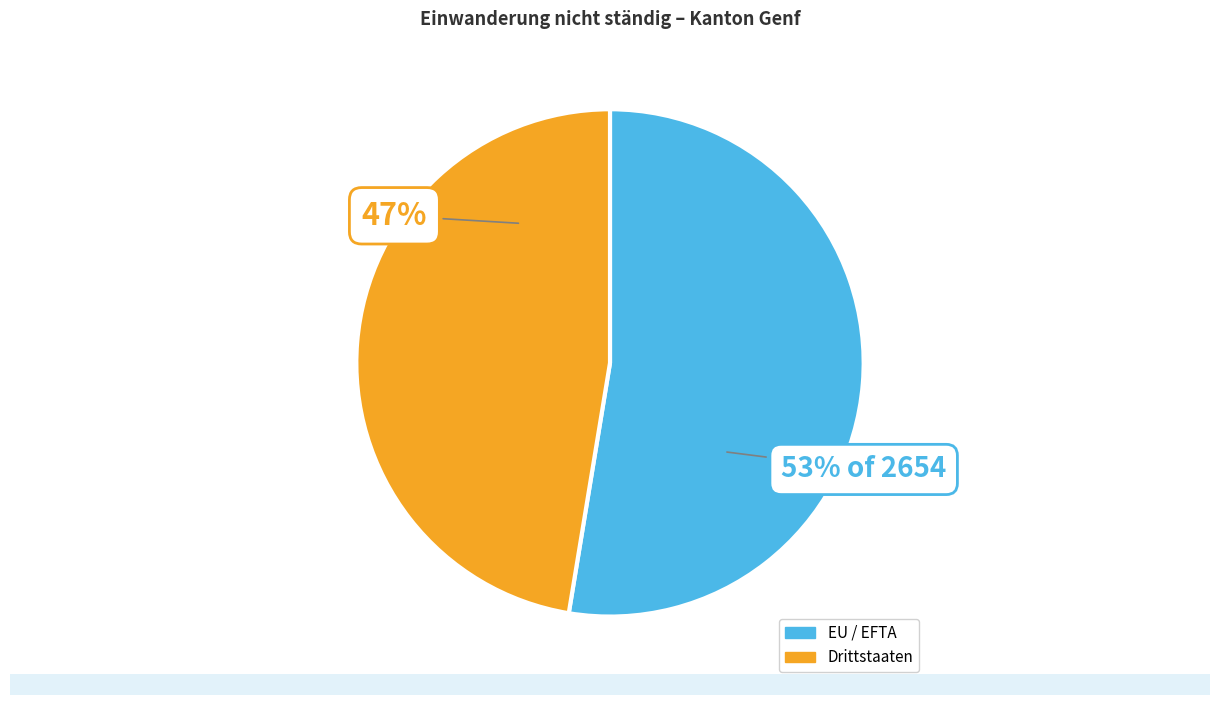

To the nearest percent, what is the combined percentage of EU / EFTA and Drittstaaten?

100%